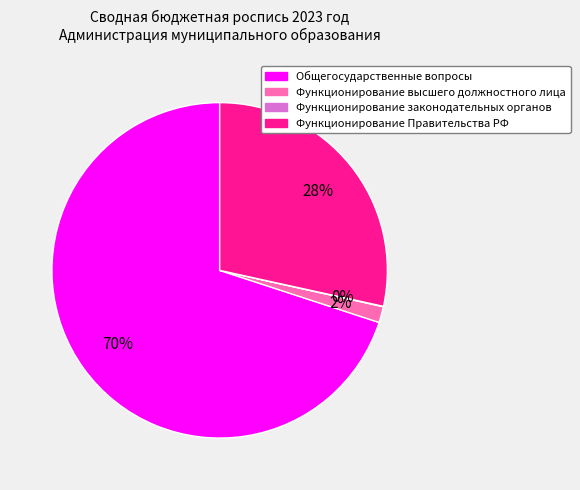

Does Общегосударственные вопросы represent more than half of the total?

Yes